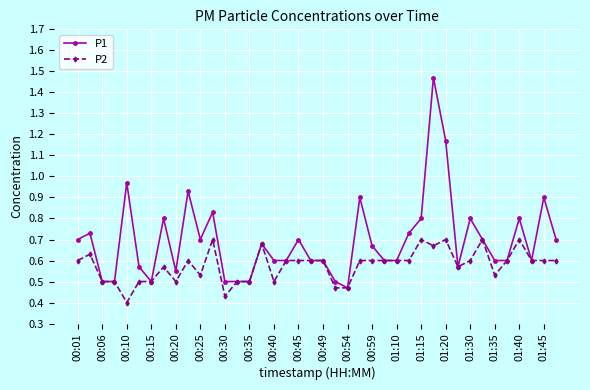

True or false: P2 has more than 0 interior local peaks.

True